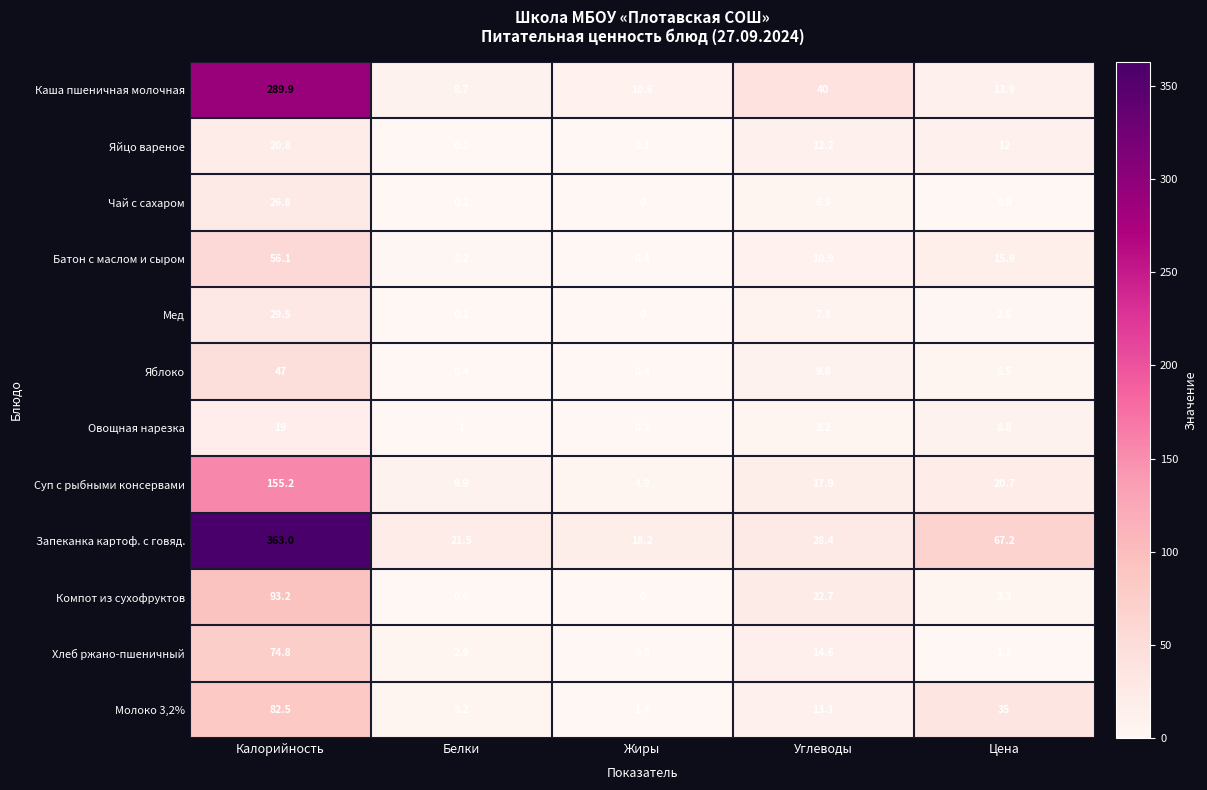

Is it true that Мед equals 19.2 at Жиры?

False